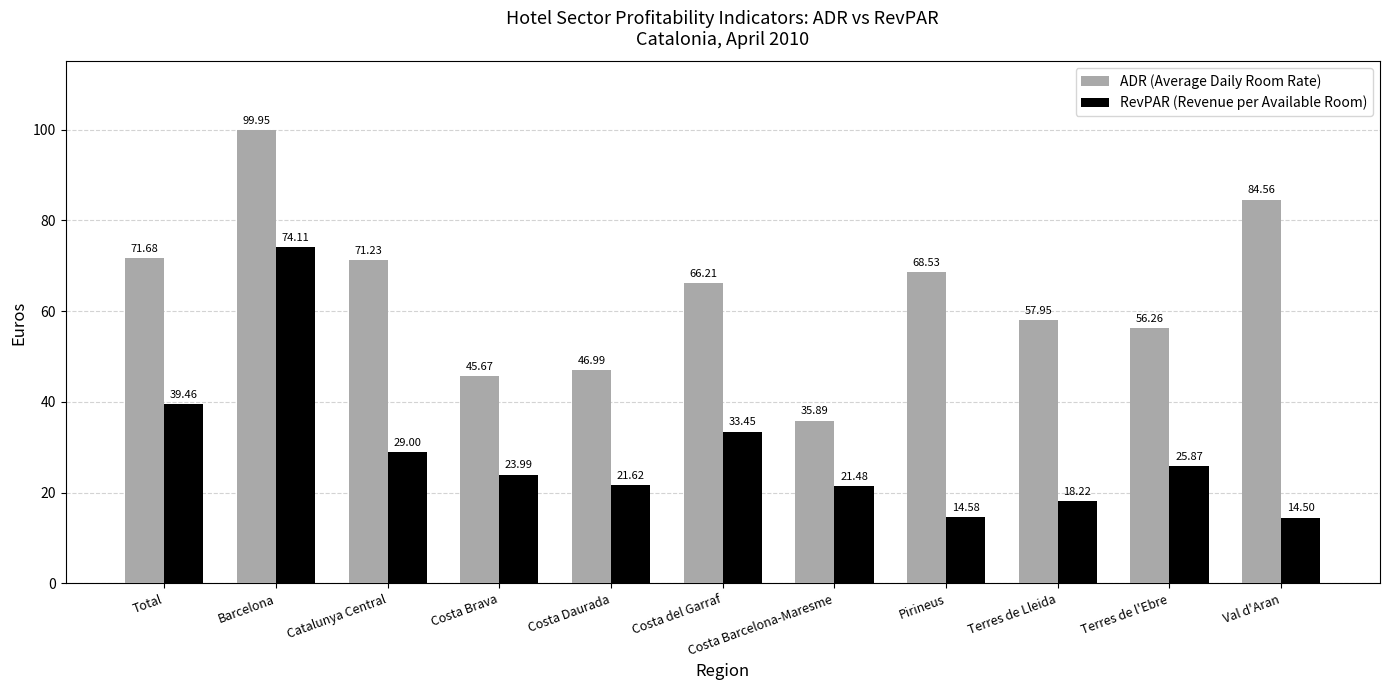

How many groups of bars are there?

11